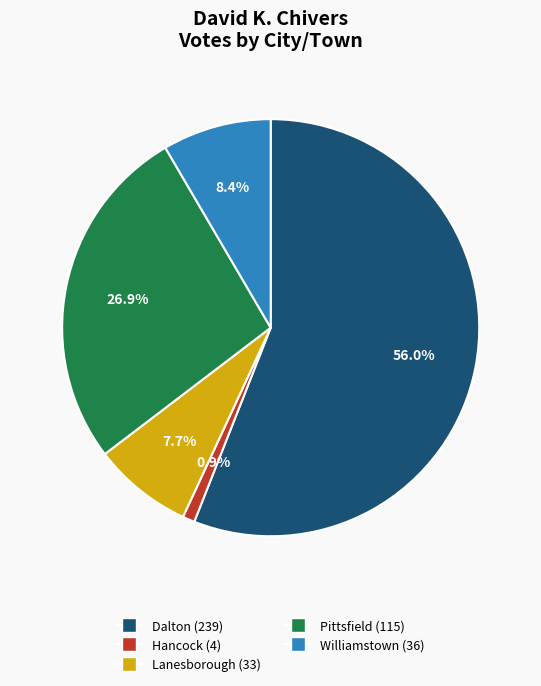

Count the number of slices in the pie.

5